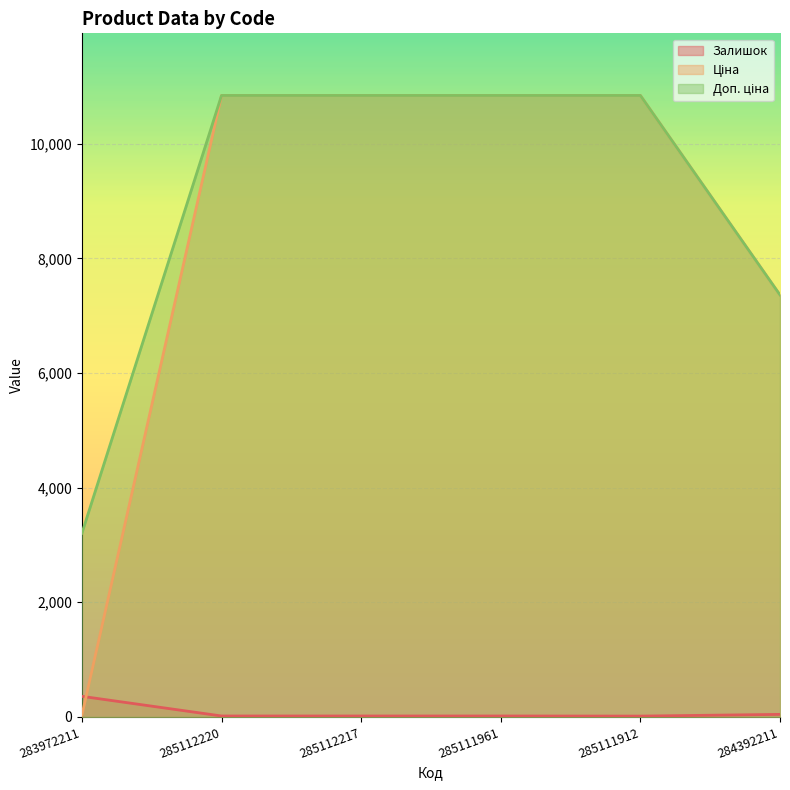

True or false: Ціна has more than 0 interior local peaks.

False